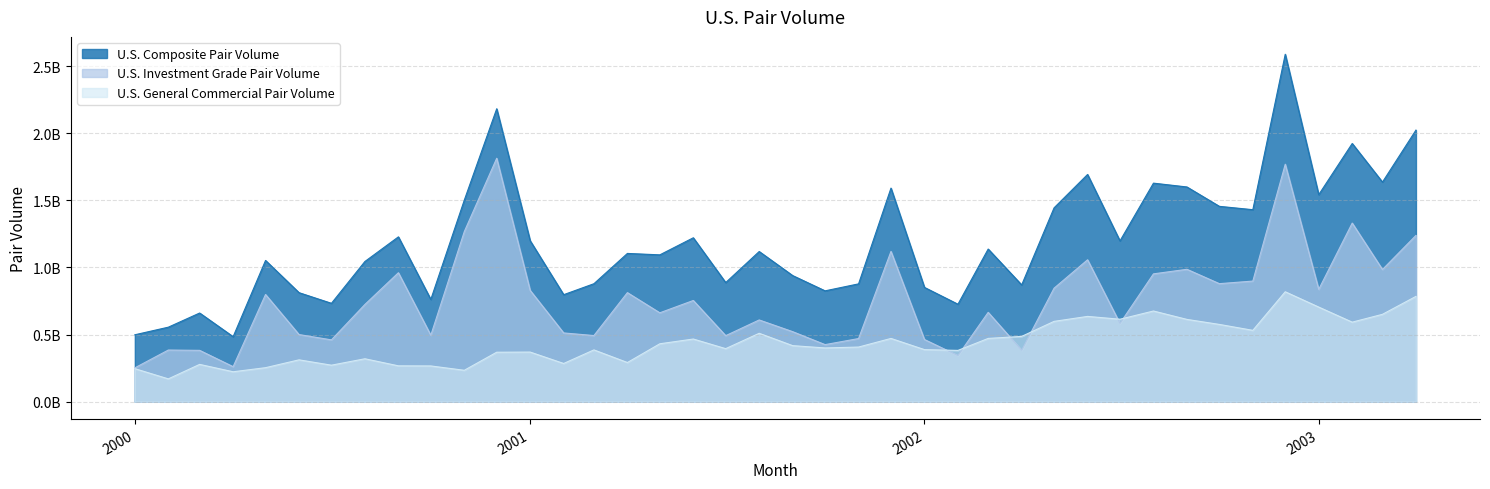

Does the chart have visible grid lines?

Yes